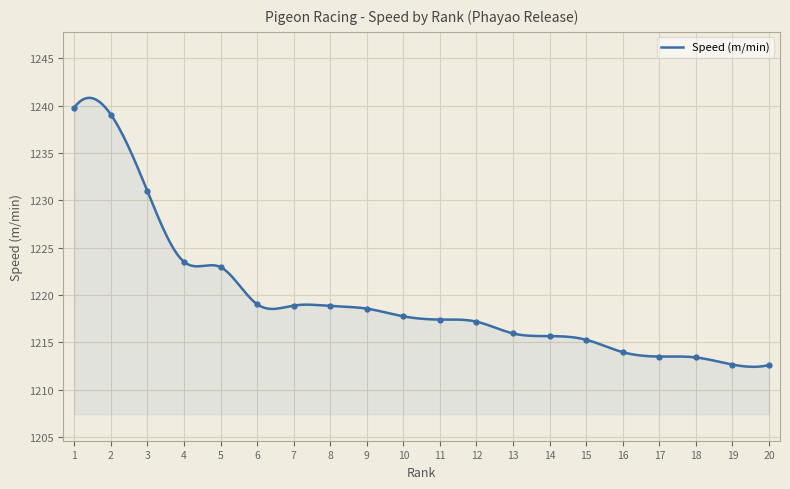

What is the value of the 12th point from the left?

1217.2